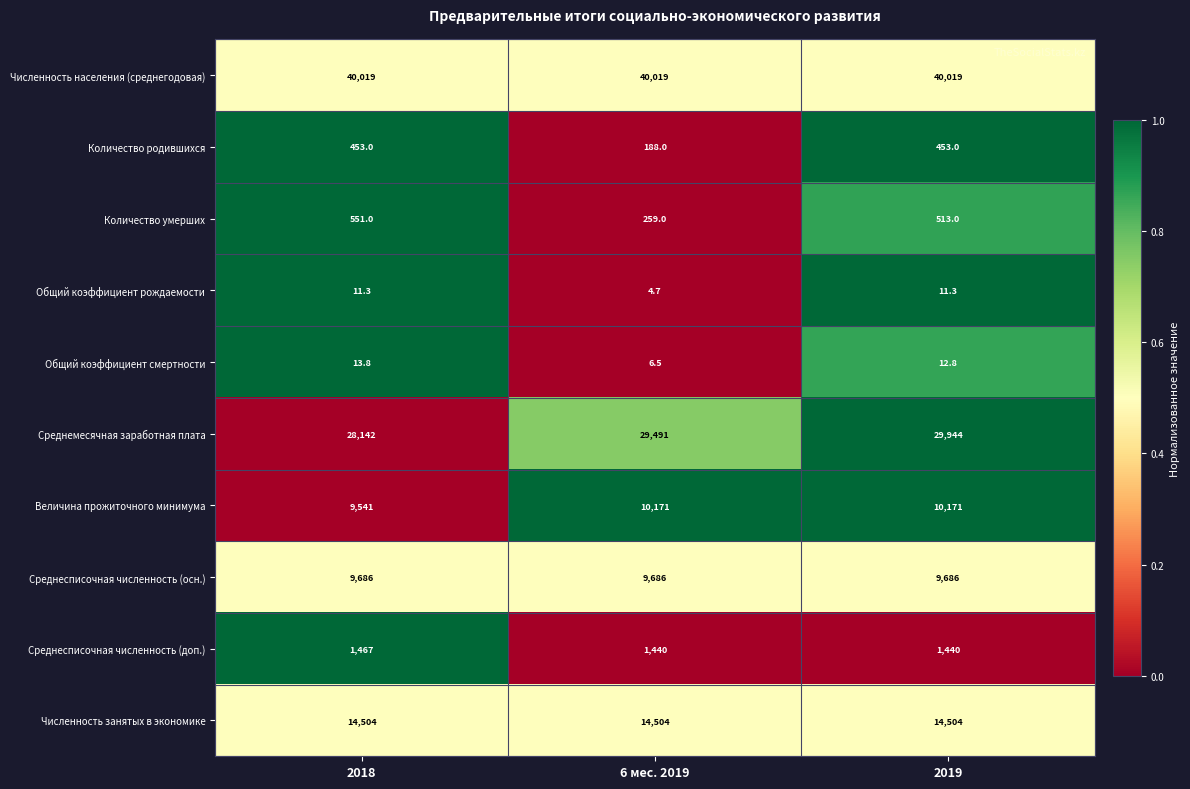

What is the lowest value of the Численность занятых в экономике series?

14504.0